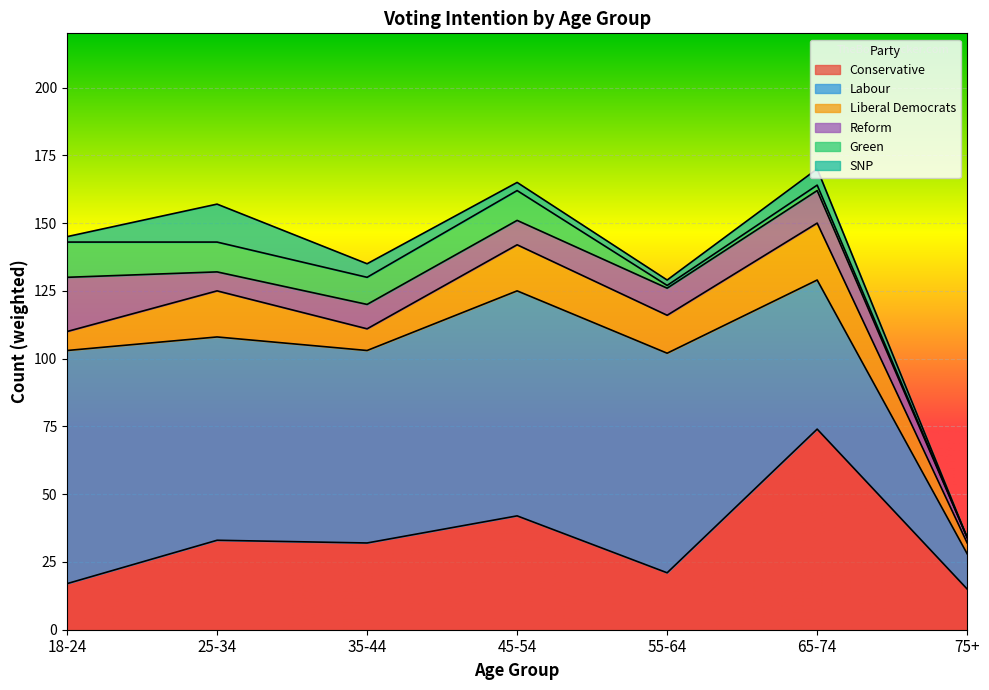

True or false: Labour has more than 0 points higher than both neighbors.

True